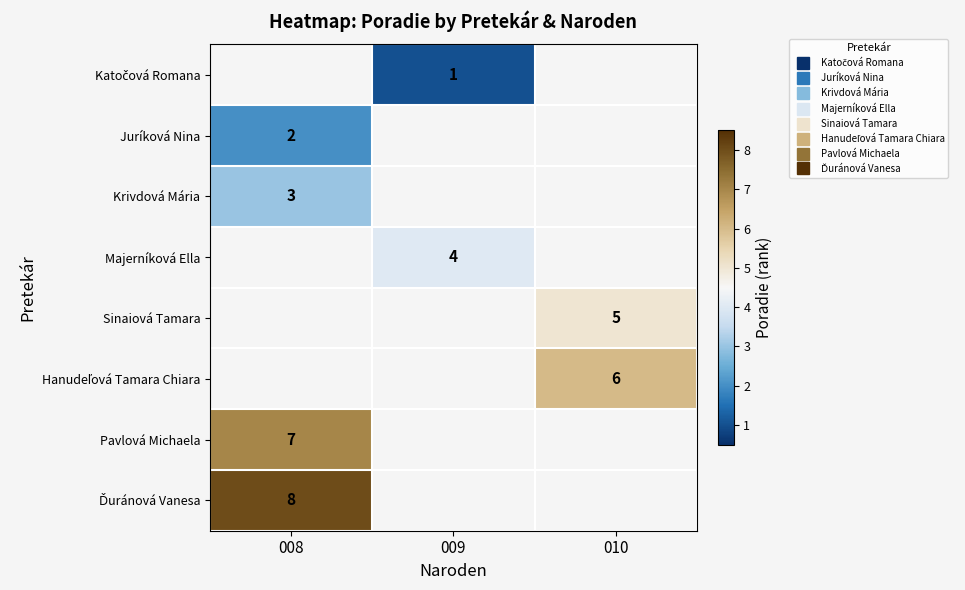

Between 010 and 008, which is larger?

008